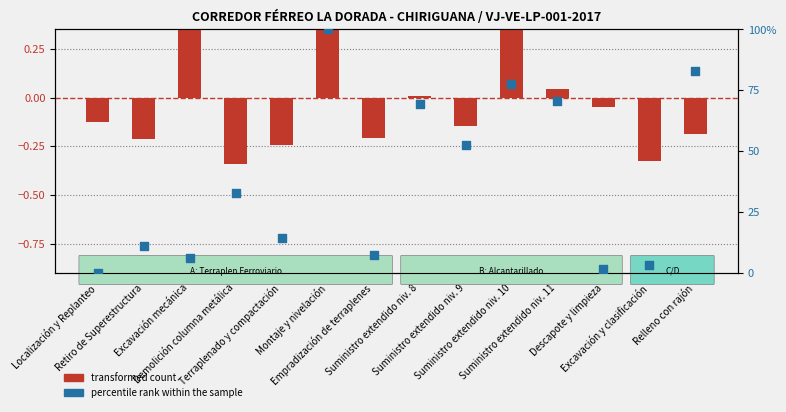

What is the total value across all series at Excavación y clasificación?

2.8